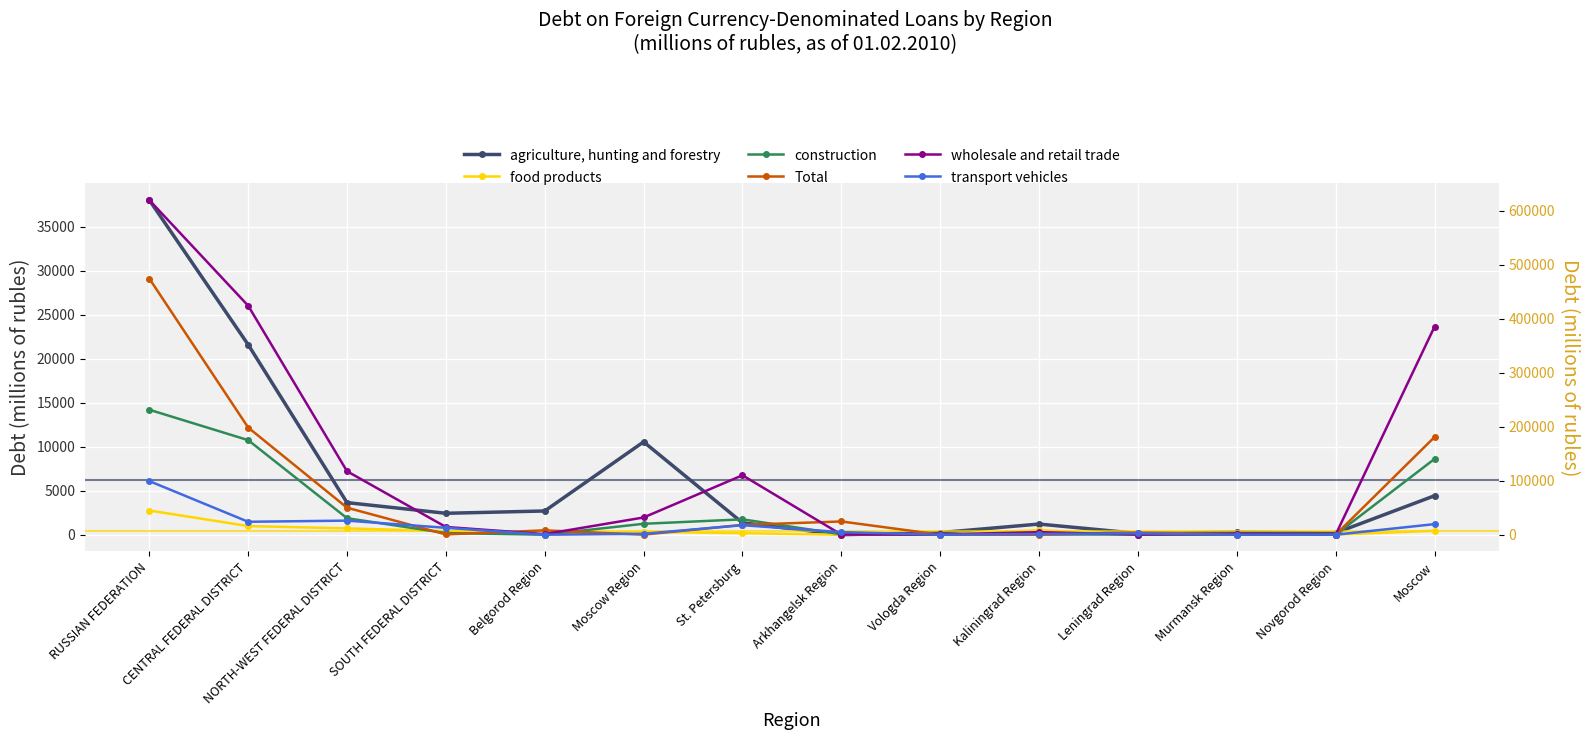

True or false: construction has a value of 20166 at Moscow Region.

True